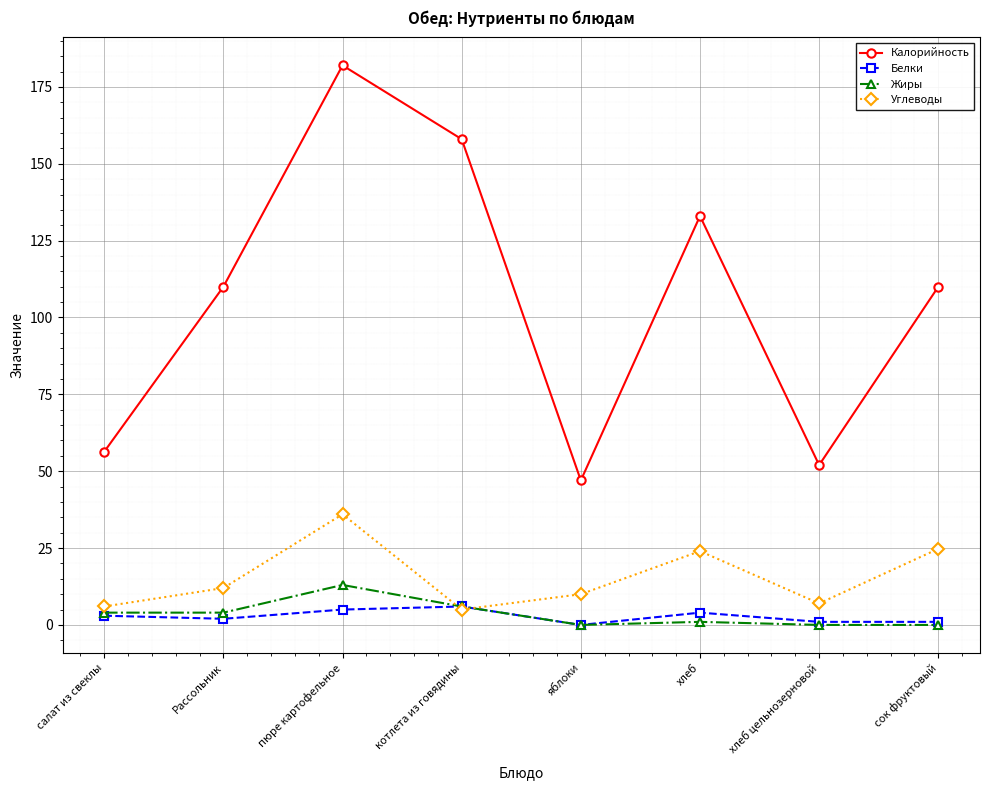

Is it true that Жиры equals 0.0 at яблоки?

True